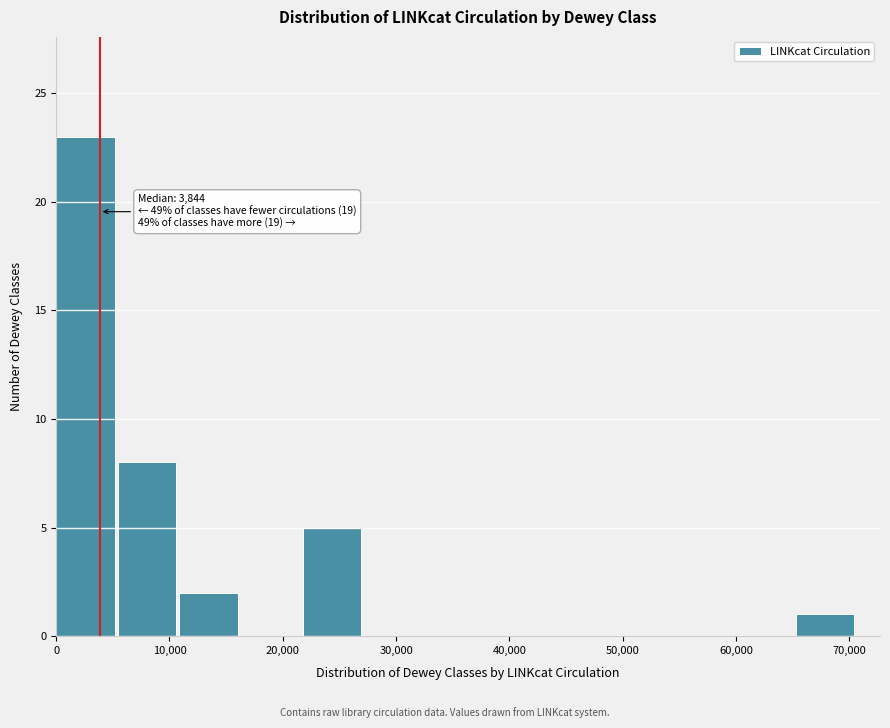

Which range on the x-axis has the tallest bar?

0 to 5000